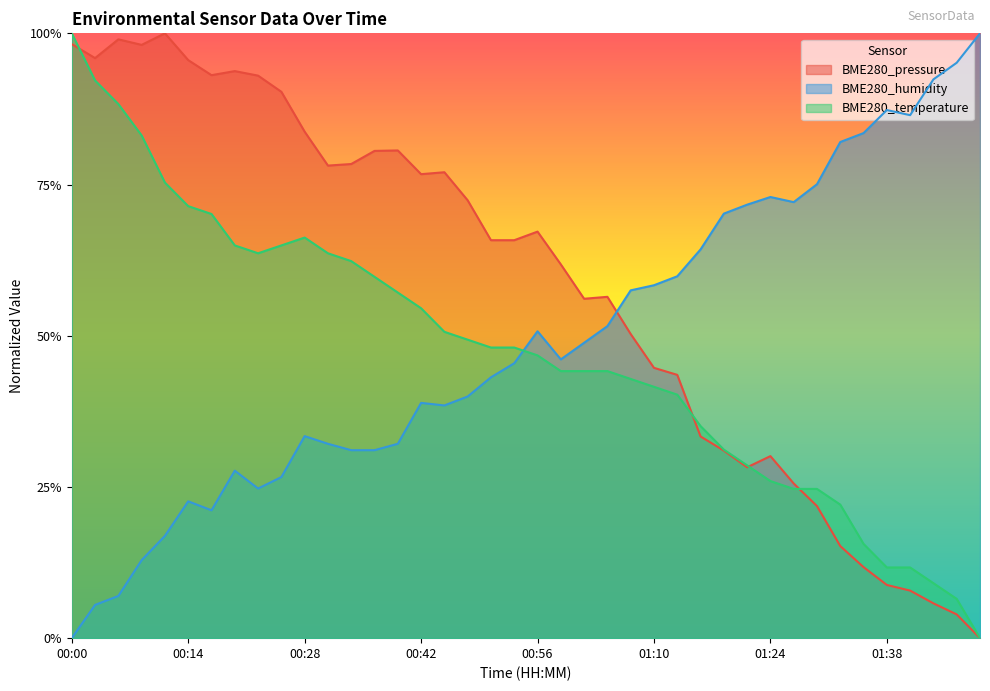

How many series are shown in this chart?

3